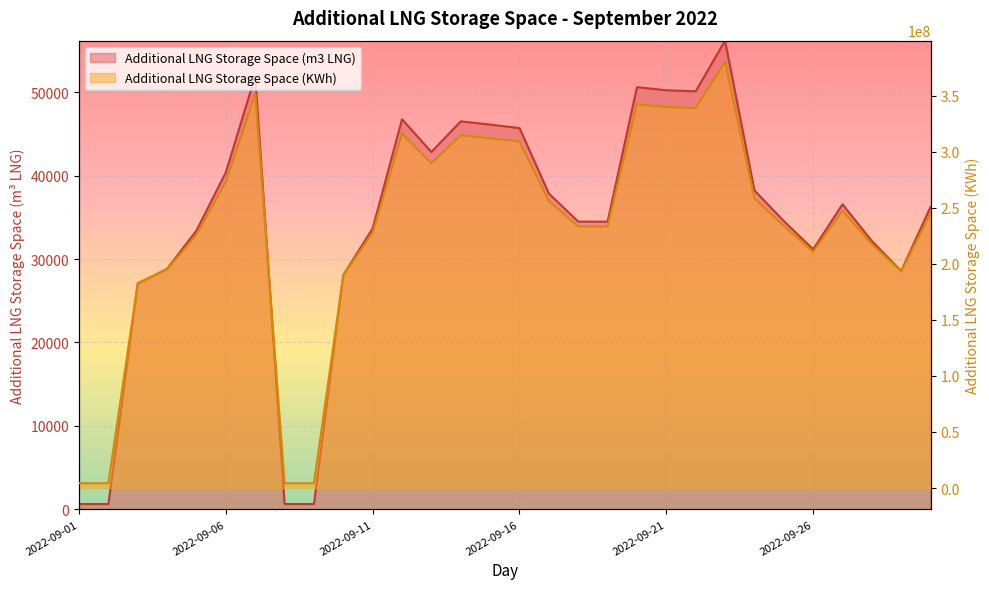

At how many categories does at least one series exceed 143056155?

26